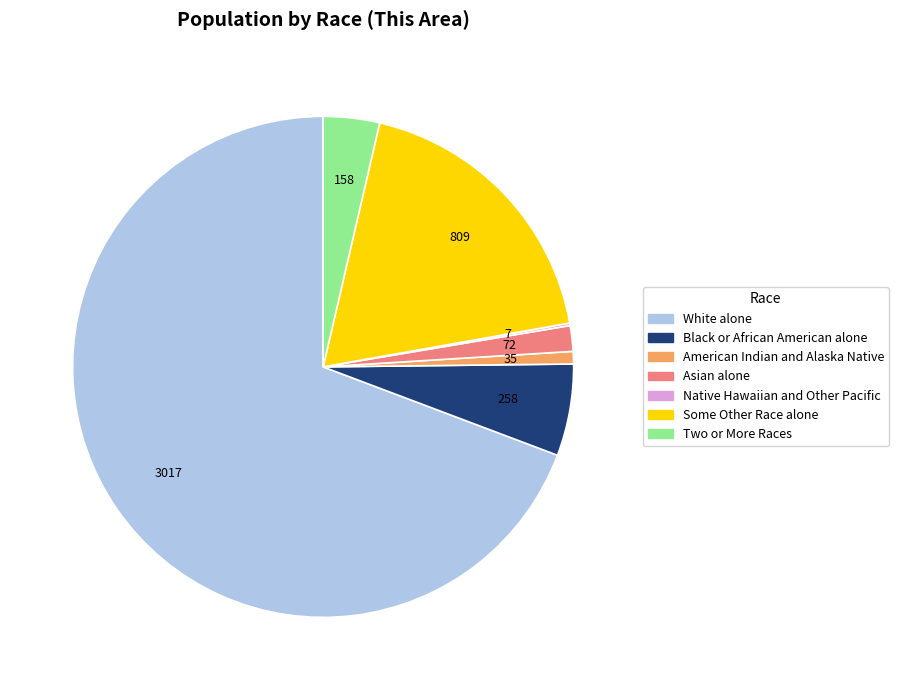

What is the largest slice in the pie chart?

White alone